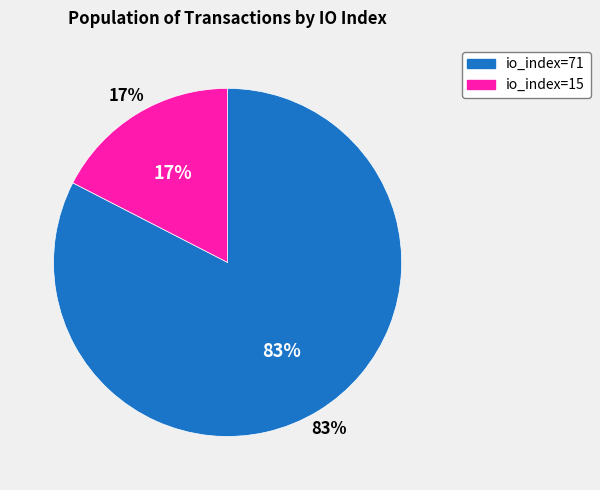

Rank the categories by value from highest to lowest.

io_index=71, io_index=15